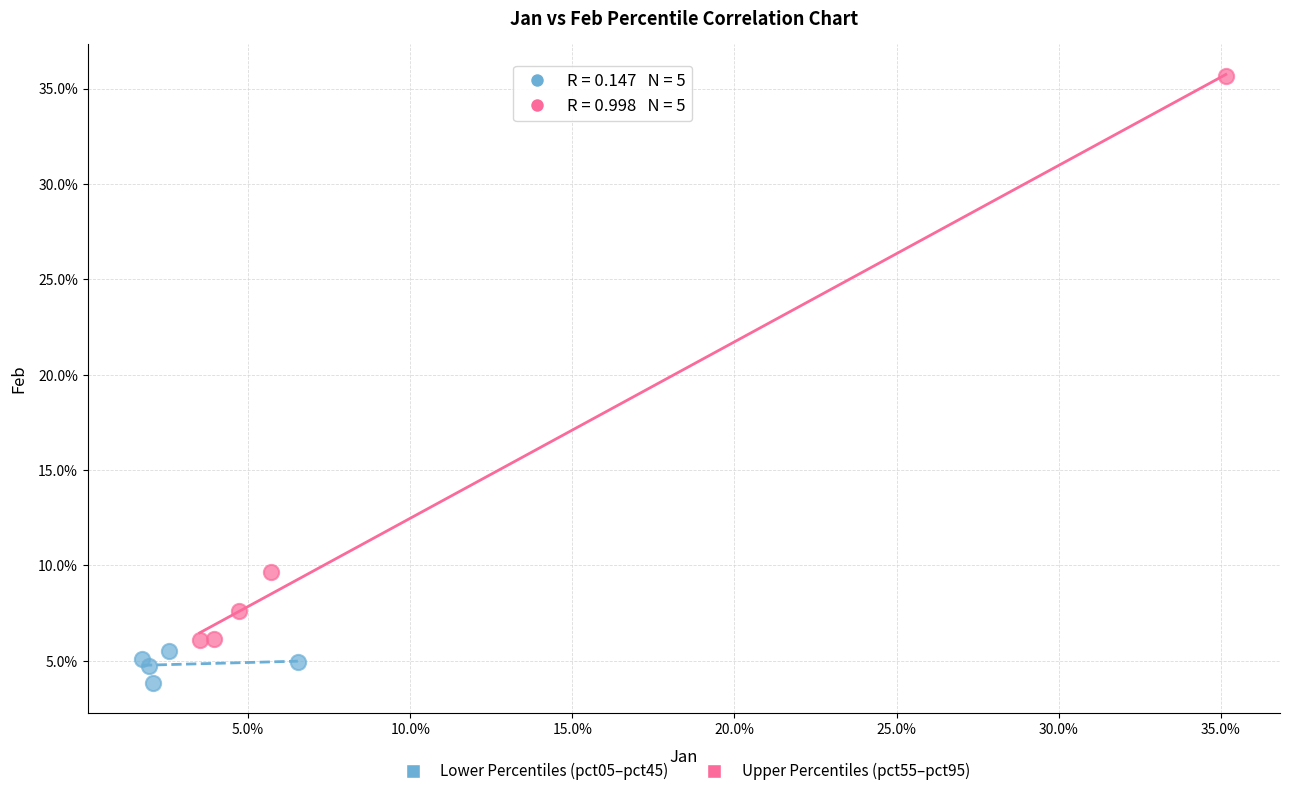

Which series reaches the maximum Y coordinate?

Upper Percentiles (pct55–pct95)